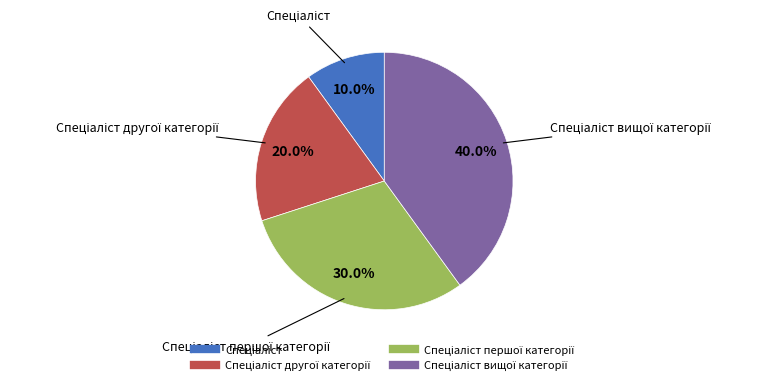

To the nearest percent, what is the difference between the largest and smallest slice percentages?

30%